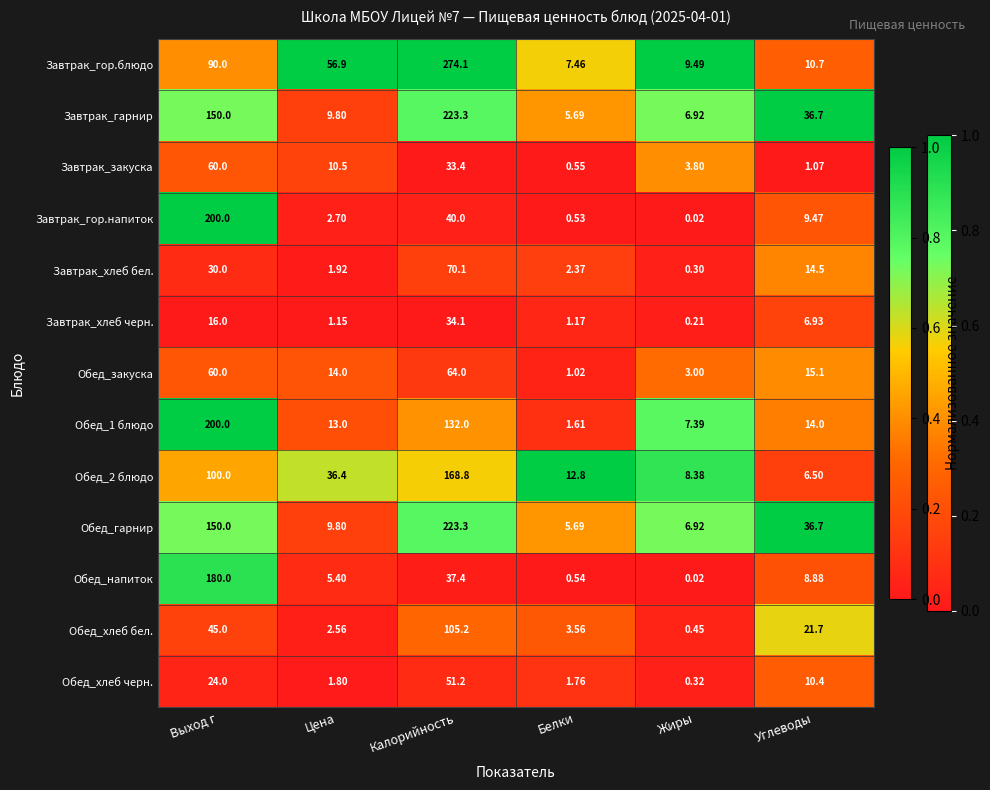

List the labels in order of Обед_напиток value, smallest first.

Жиры, Белки, Цена, Углеводы, Калорийность, Выход г